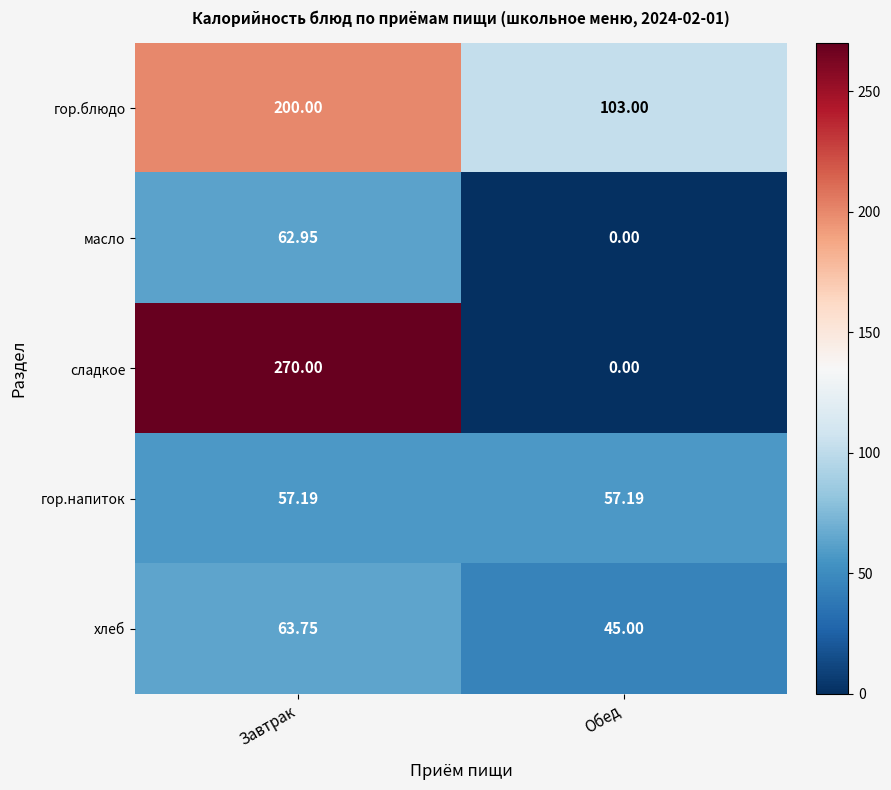

At which category does the chart reach its minimum across all series?

Обед